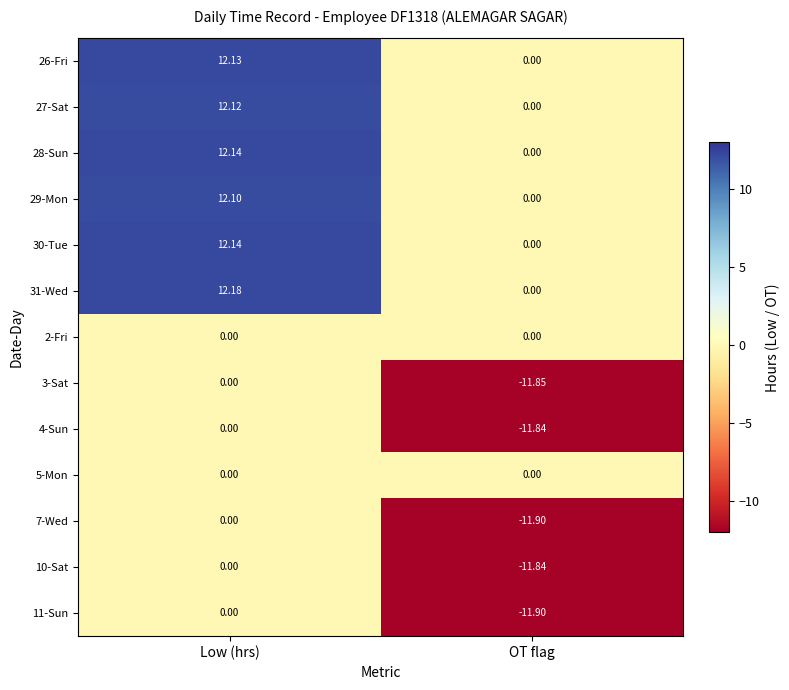

How many distinct data groups are displayed?

13